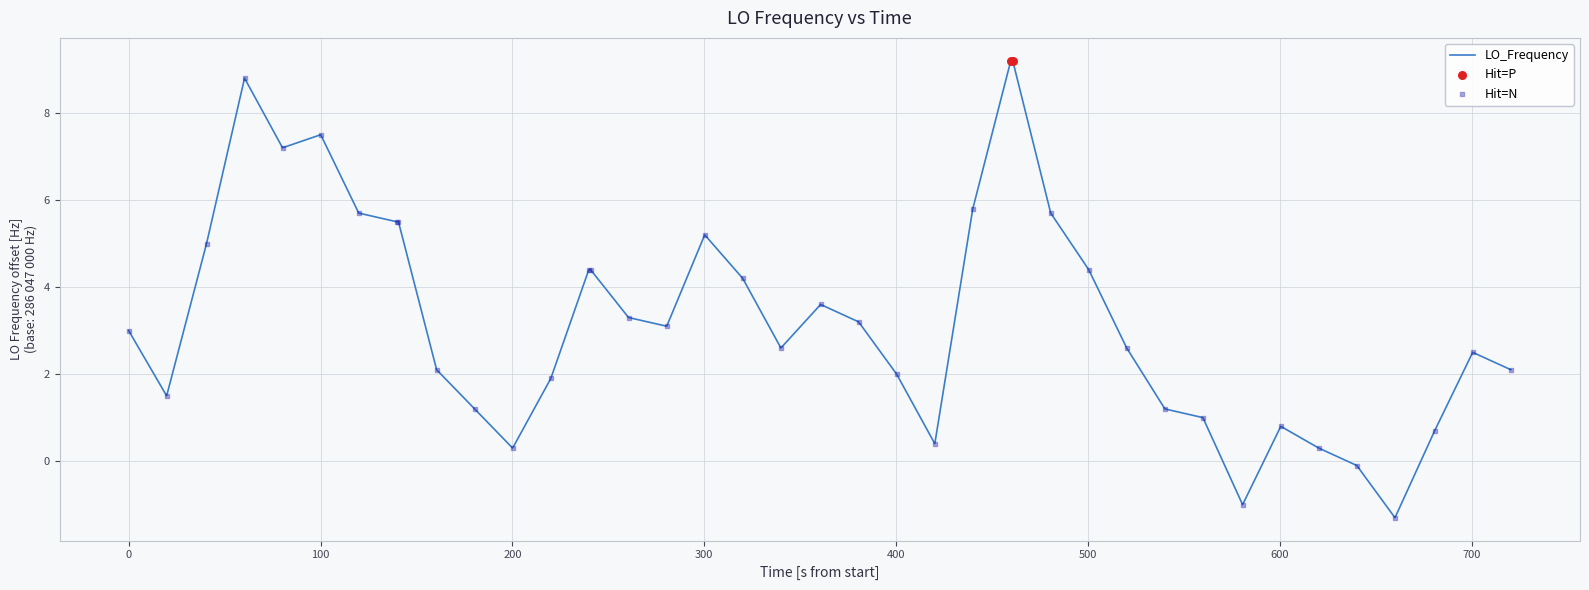

What is the smallest value displayed?

-1.3